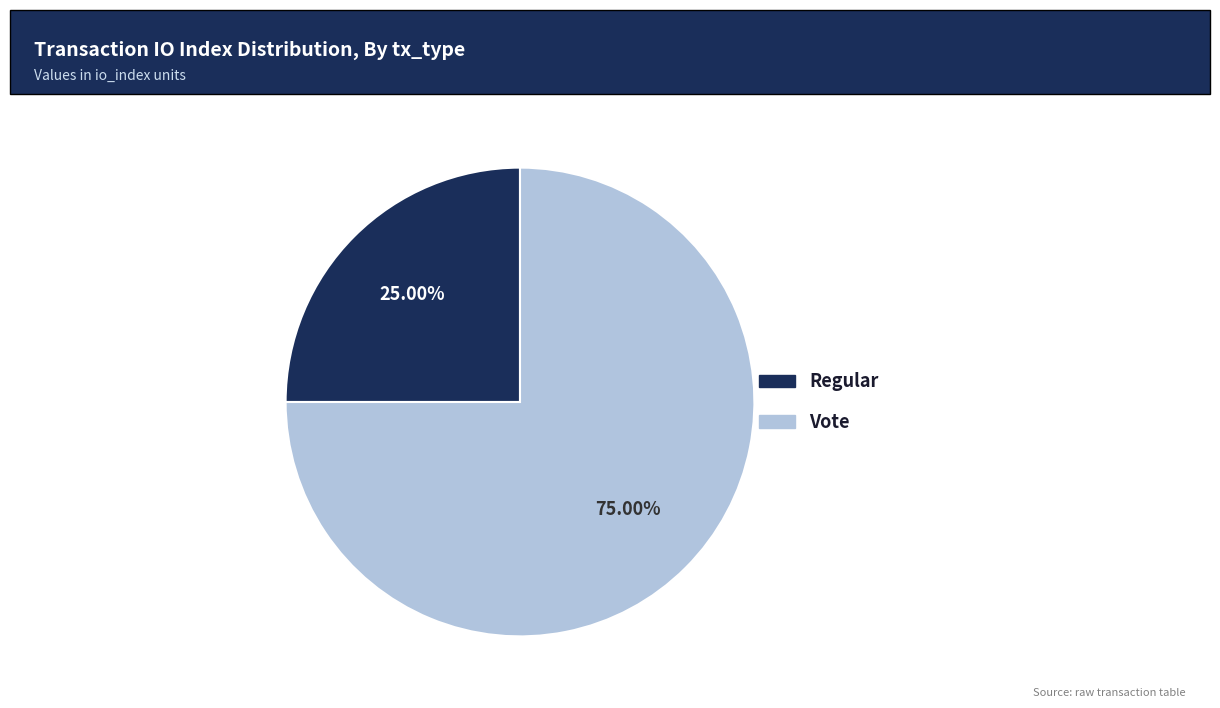

To the nearest percent, what percentage of the pie is Vote?

75%